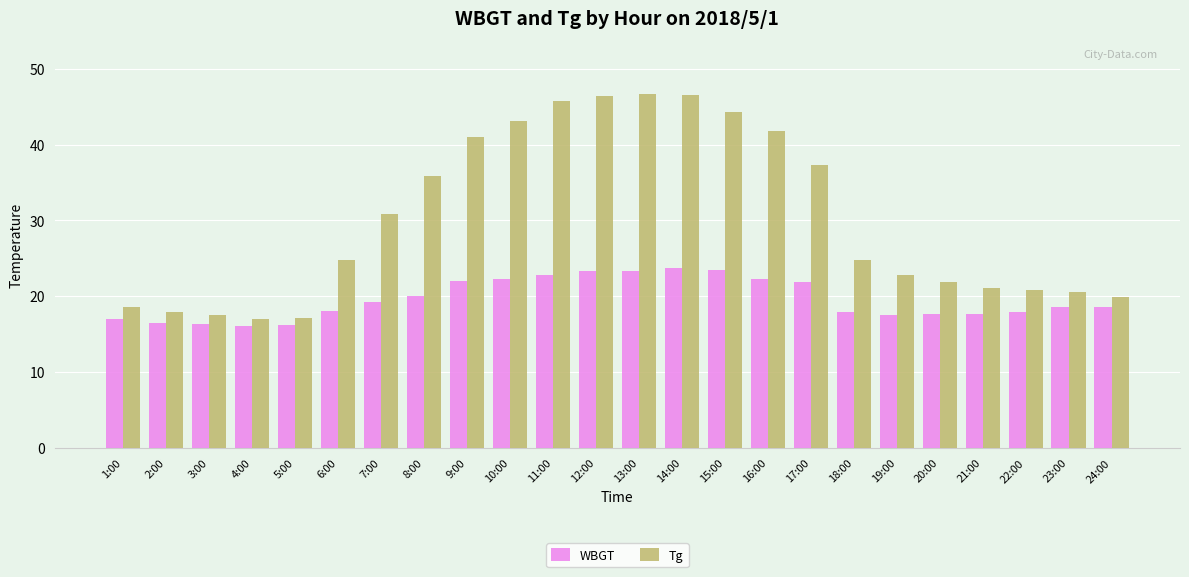

What are all the series names shown in the legend?

WBGT, Tg